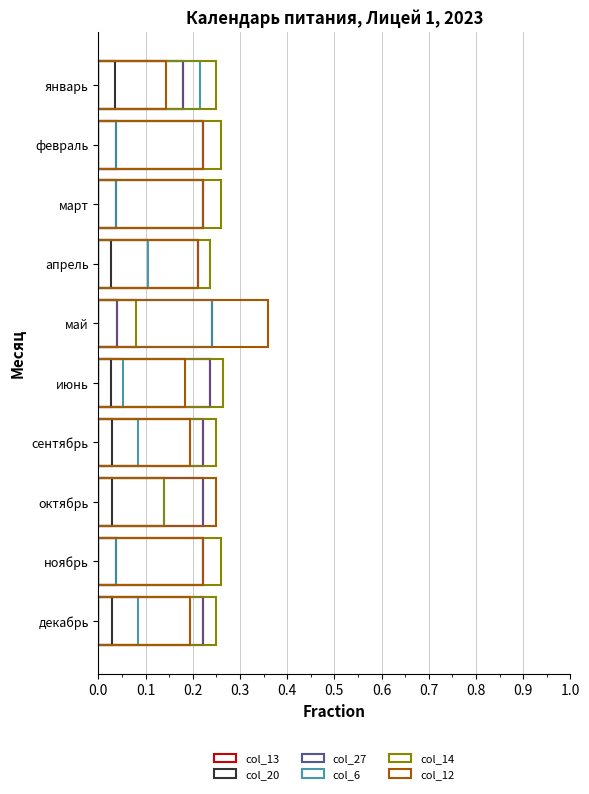

Between март and май, which series saw the biggest shift?

col_20